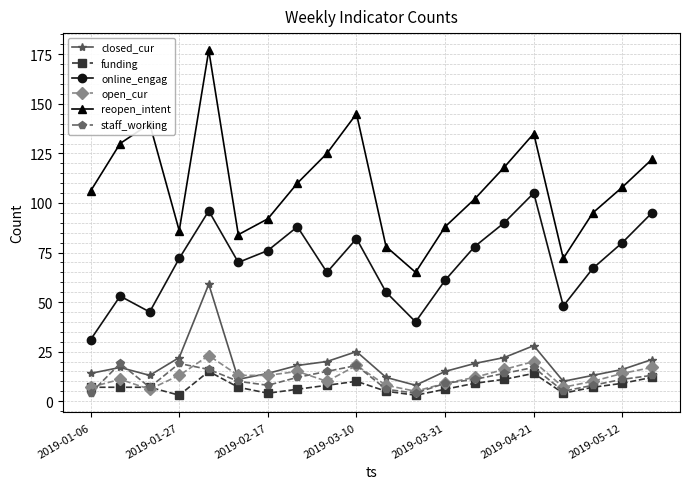

What is the lowest value of the closed_cur series?

8